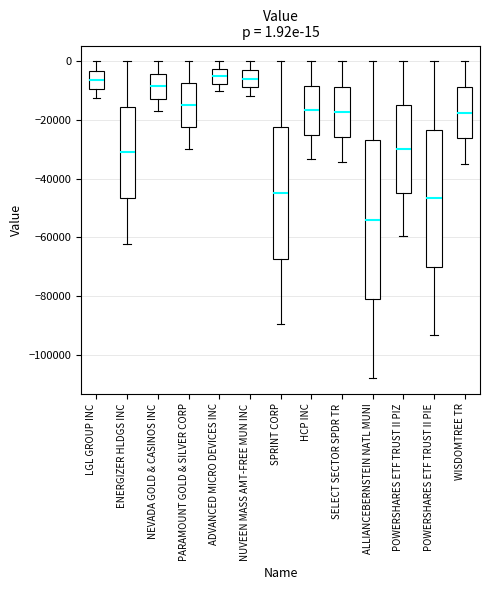

Which box is the tallest, from its lower edge to its upper edge?

ALLIANCEBERNSTEIN NATL MUNI